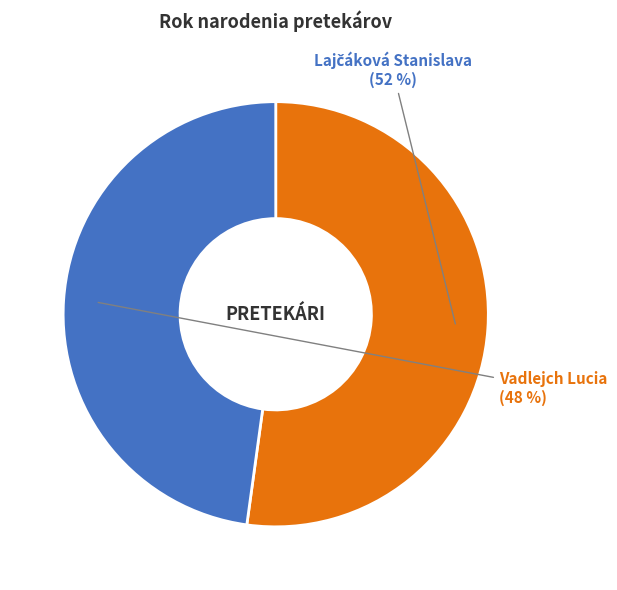

Which category has the smallest portion of the pie?

Vadlejch Lucia